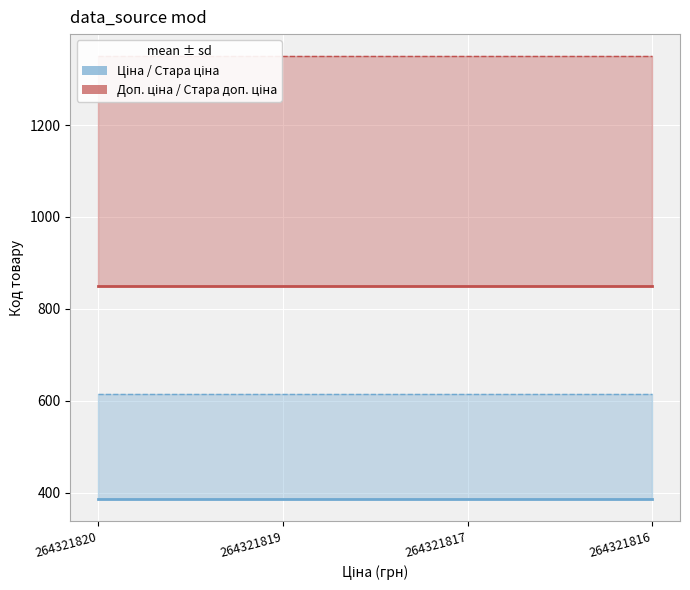

The Доп. ціна / Стара доп. ціна series shows 576.9 at 264321817. True or false?

False